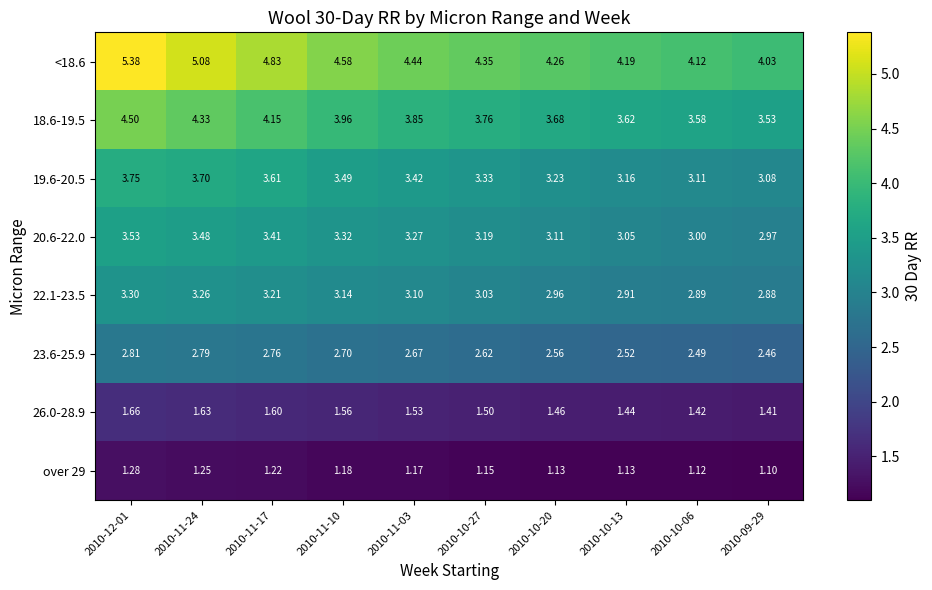

Is the value of 20.6-22.0 at 2010-10-20 greater than the value of 22.1-23.5 at 2010-11-24?

No